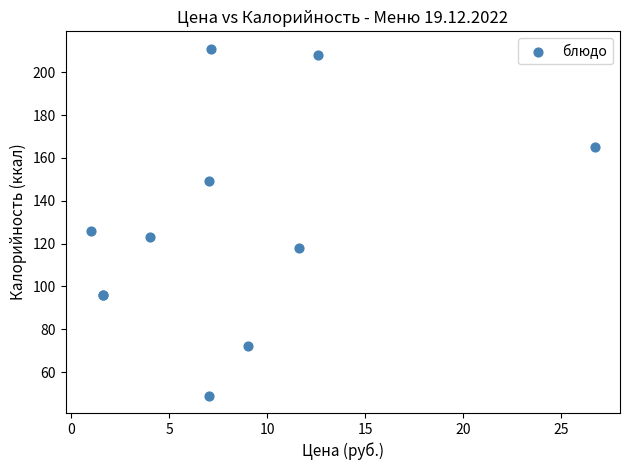

What Y value in the scatter plot is closest to 130?

126